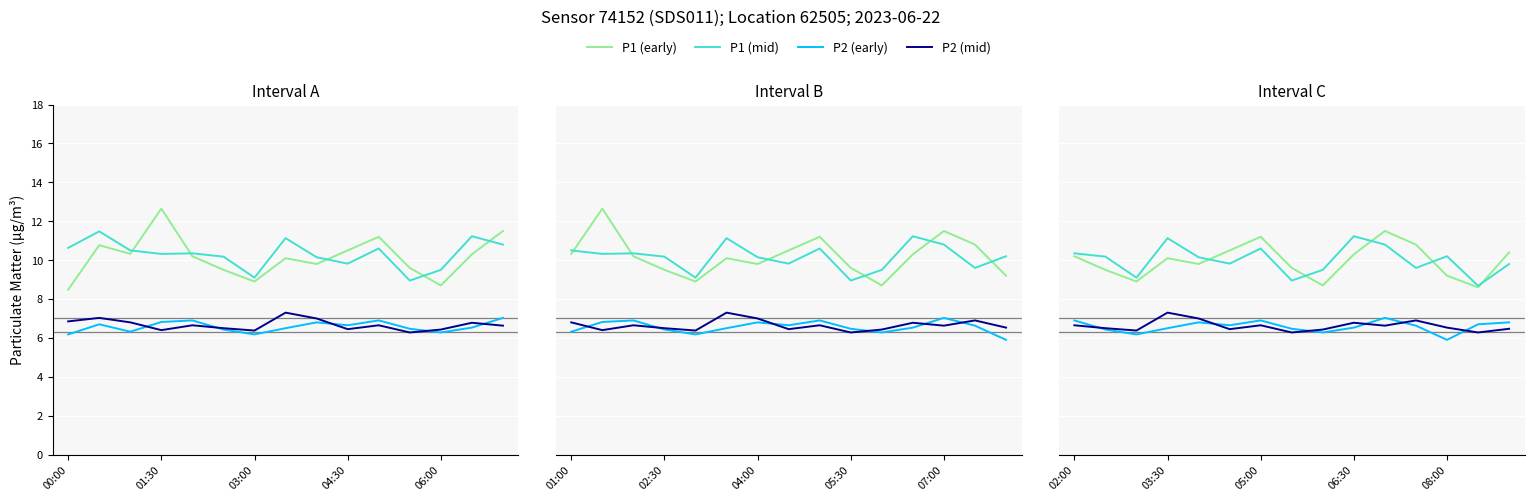

What are all the series names shown in the legend?

P1 (early), P1 (mid), P2 (early), P2 (mid)